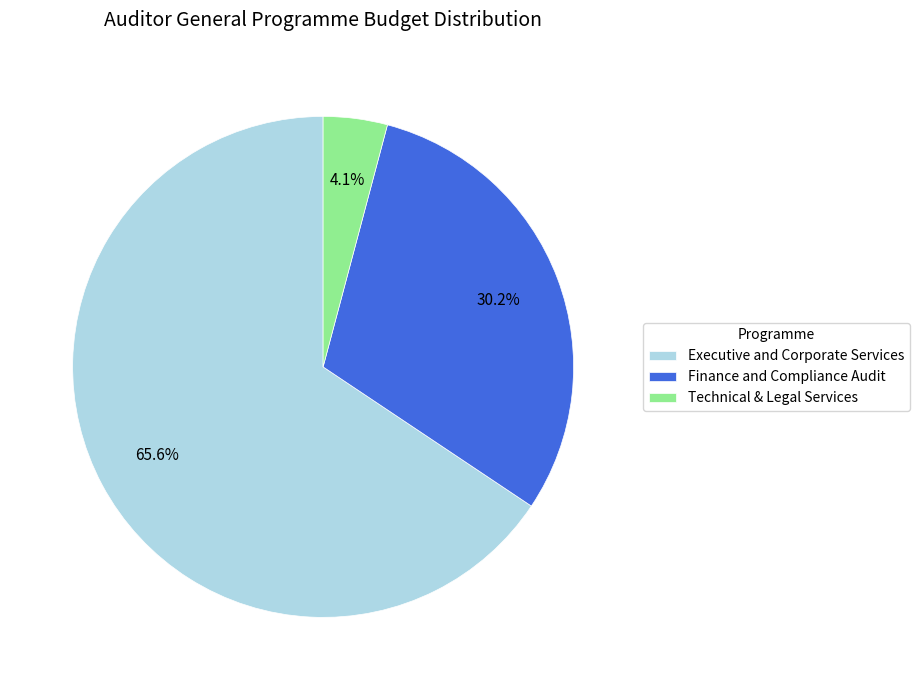

Is there a majority slice in this chart?

Yes